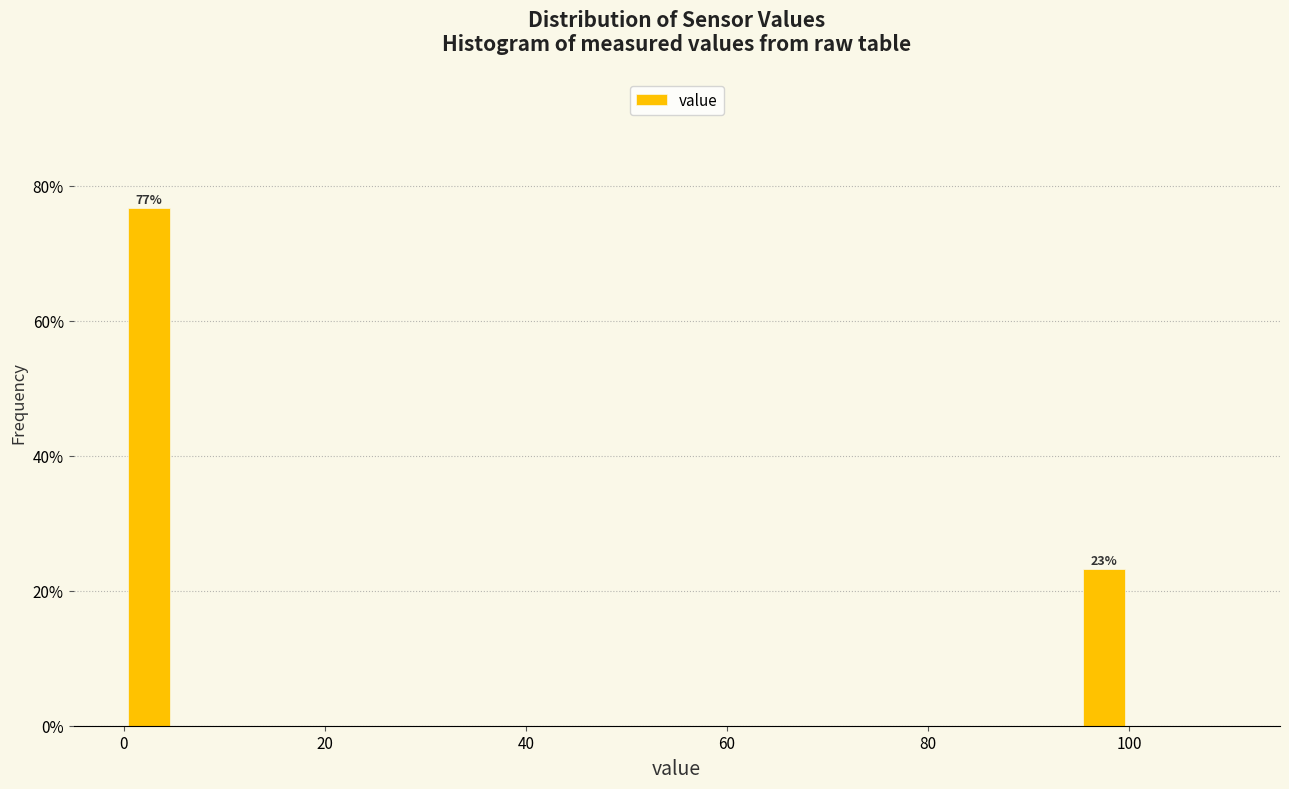

Read against the x-axis, roughly where is the centre of the tallest bar?

2